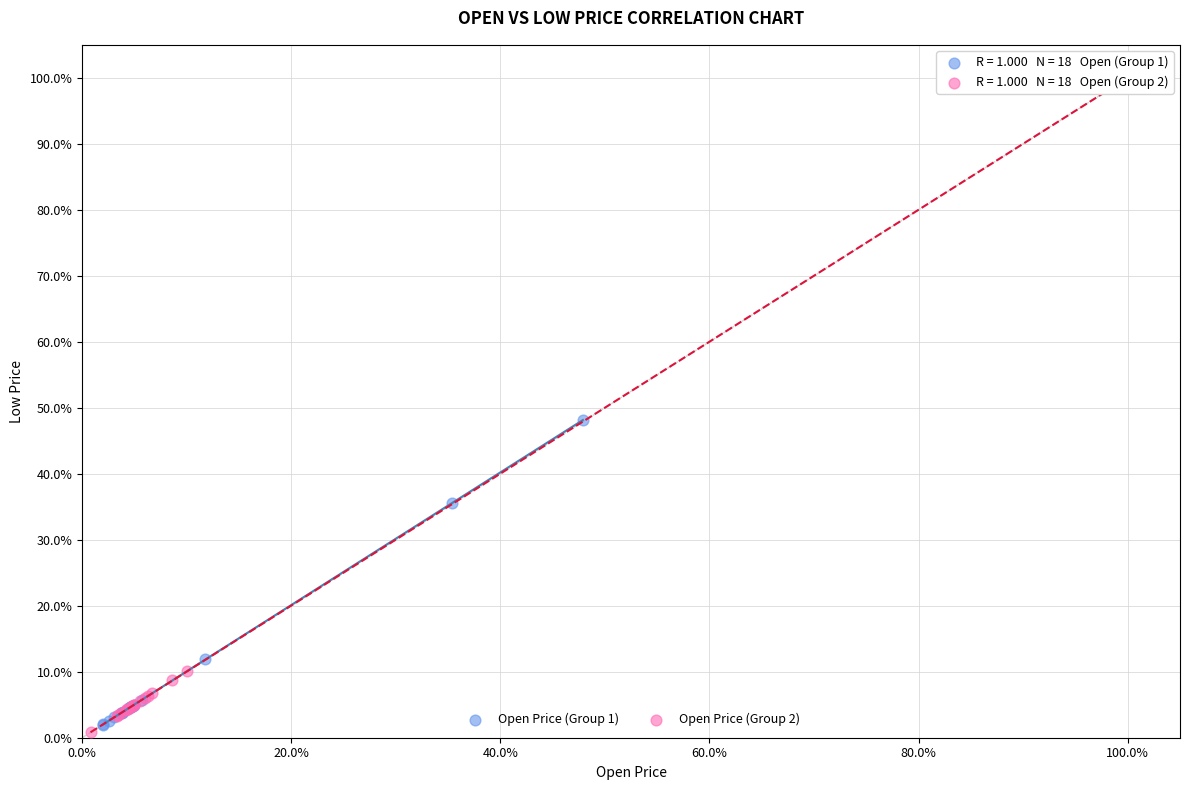

Which series reaches the maximum Y coordinate?

Open Price (Group 2)